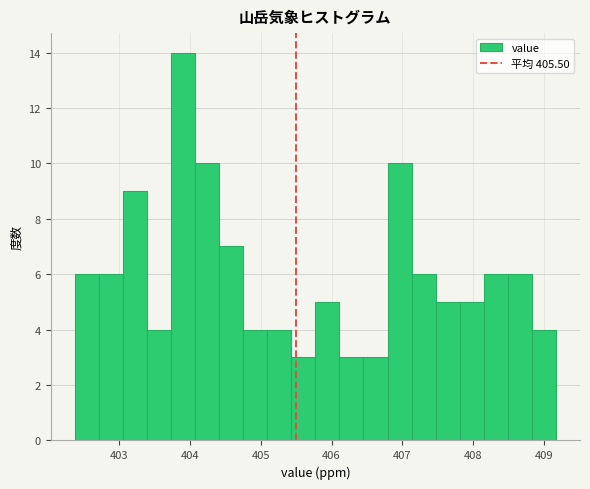

Around what value on the x-axis is the tallest bar? Give the approximate position of its centre, as read against the axis.

403.9